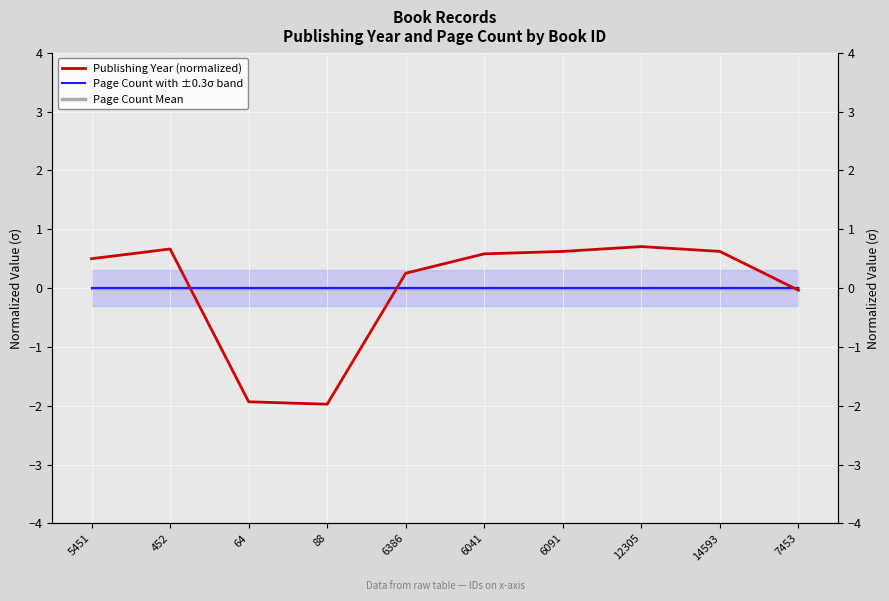

True or false: Page Count Mean and Page Count (normalized) cross at least once.

False